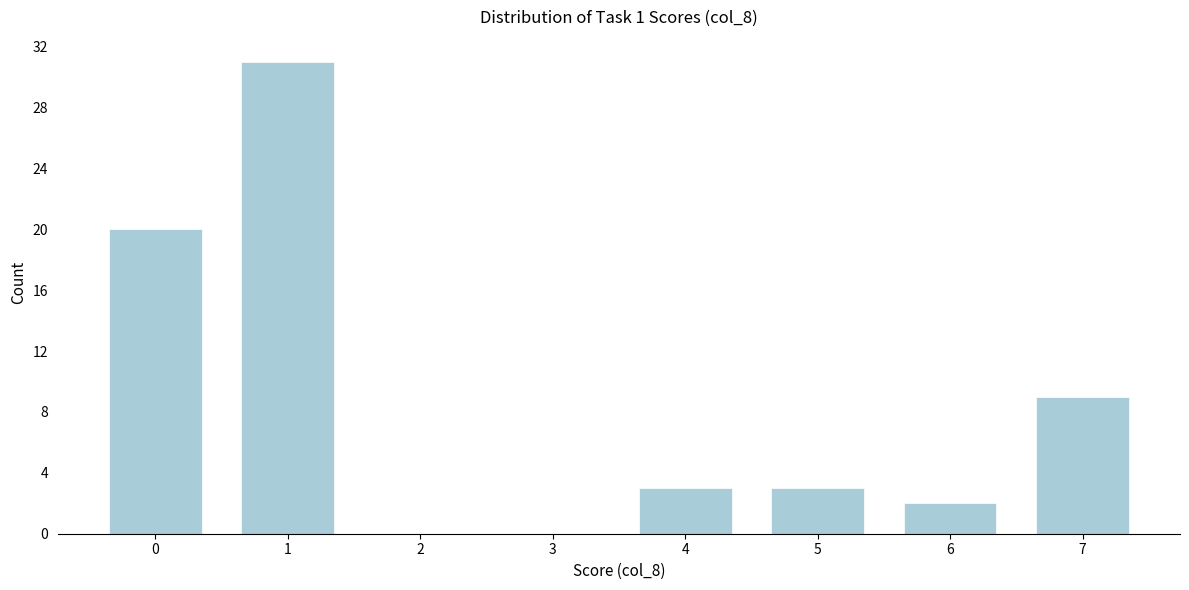

Reading left to right, list all the values displayed in this chart.

0=20	1=31	2=0	3=0	4=3	5=3	6=2	7=9